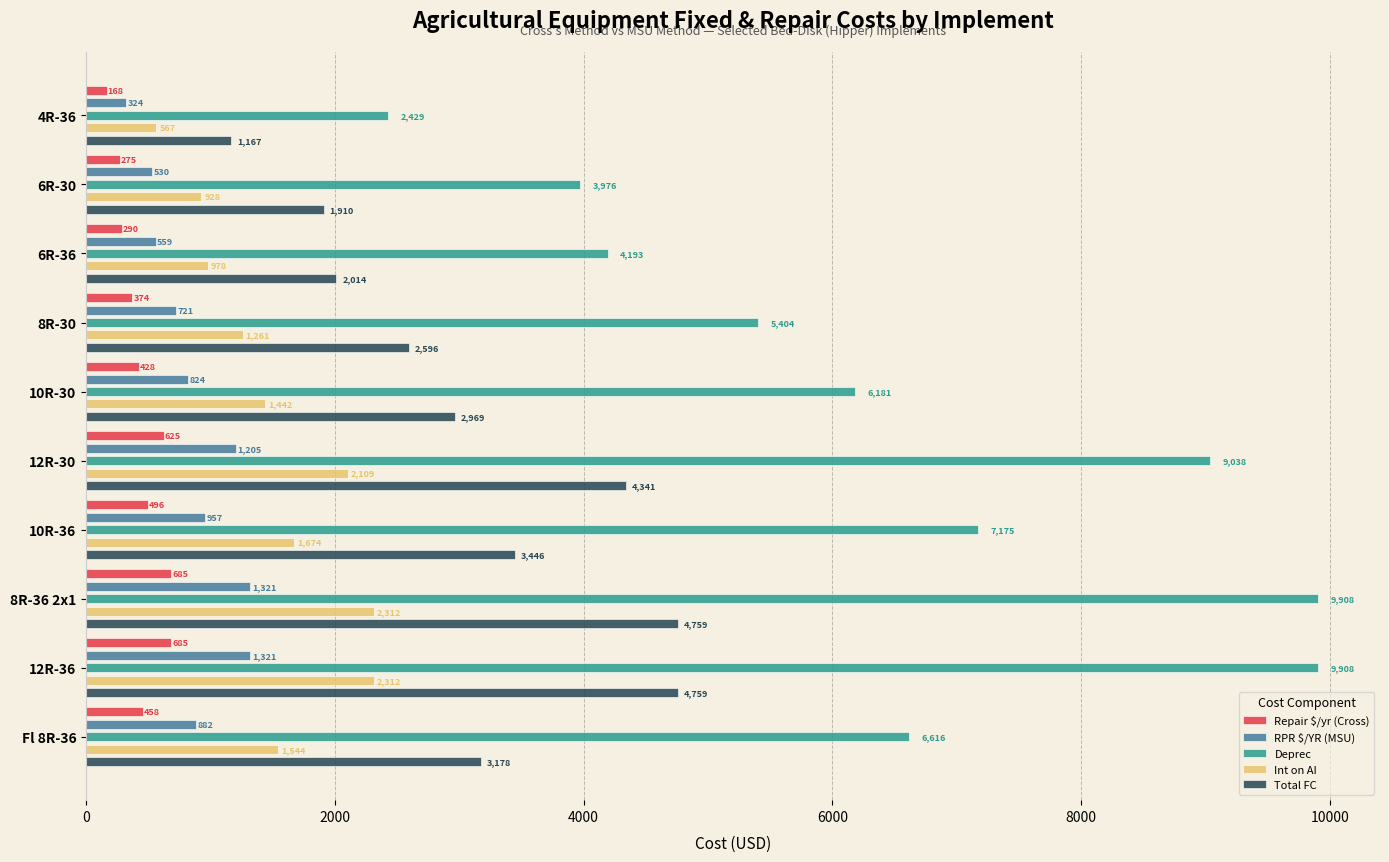

What are all the series names shown in the legend?

Repair $/yr (Cross), RPR $/YR (MSU), Deprec, Int on AI, Total FC